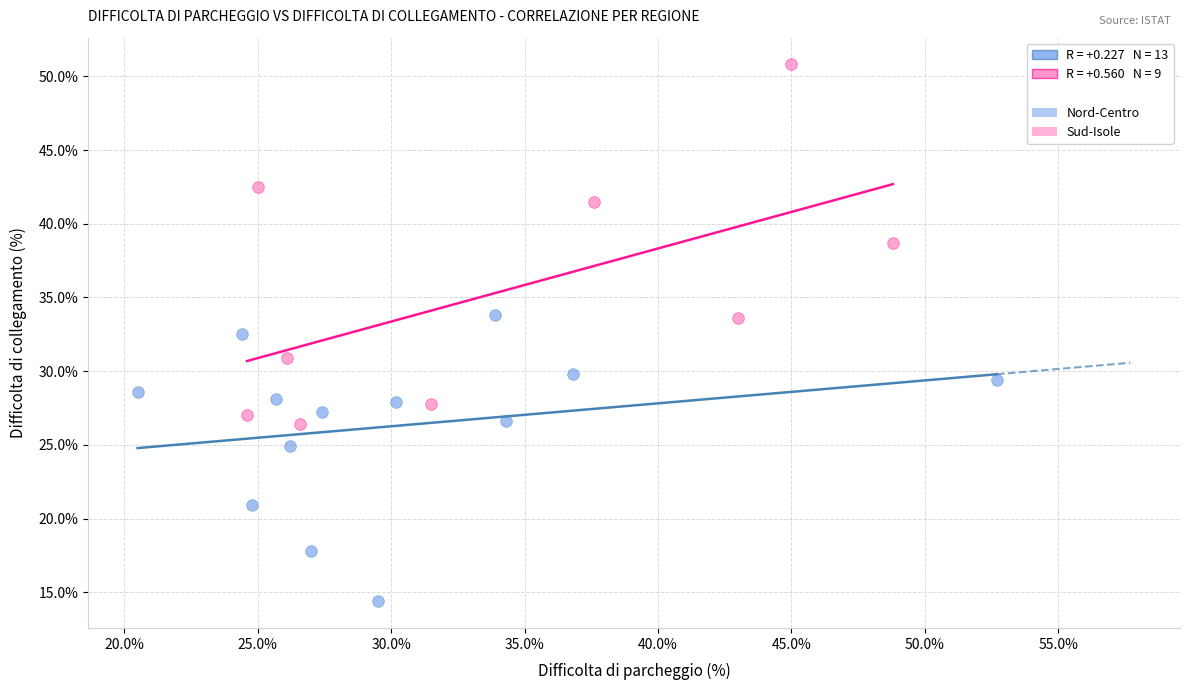

Which series has the widest spread of Y values?

Sud-Isole